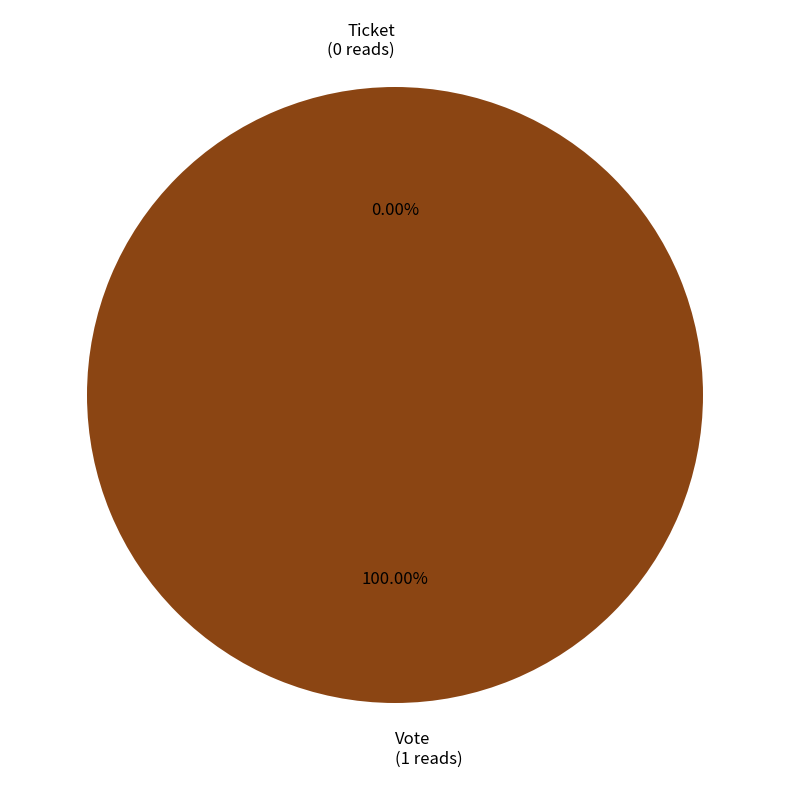

How many segments does this pie chart have?

2